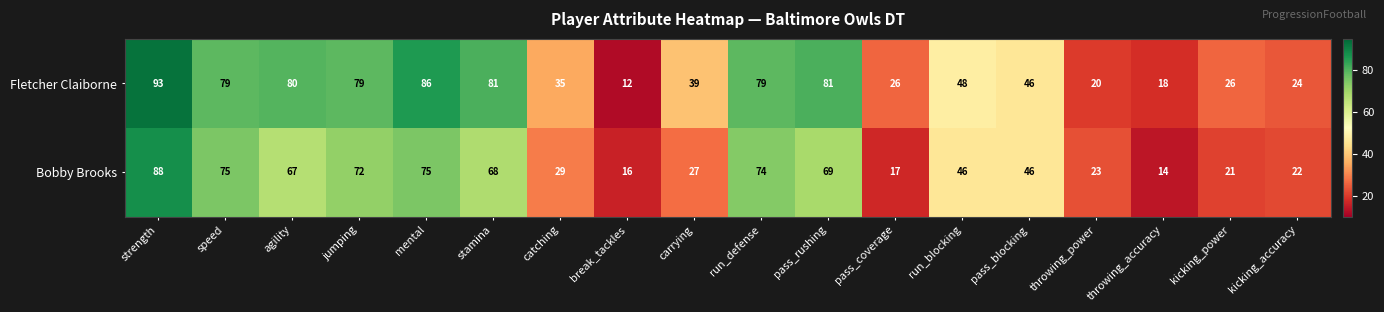

Which series has the largest total across all categories?

Fletcher Claiborne